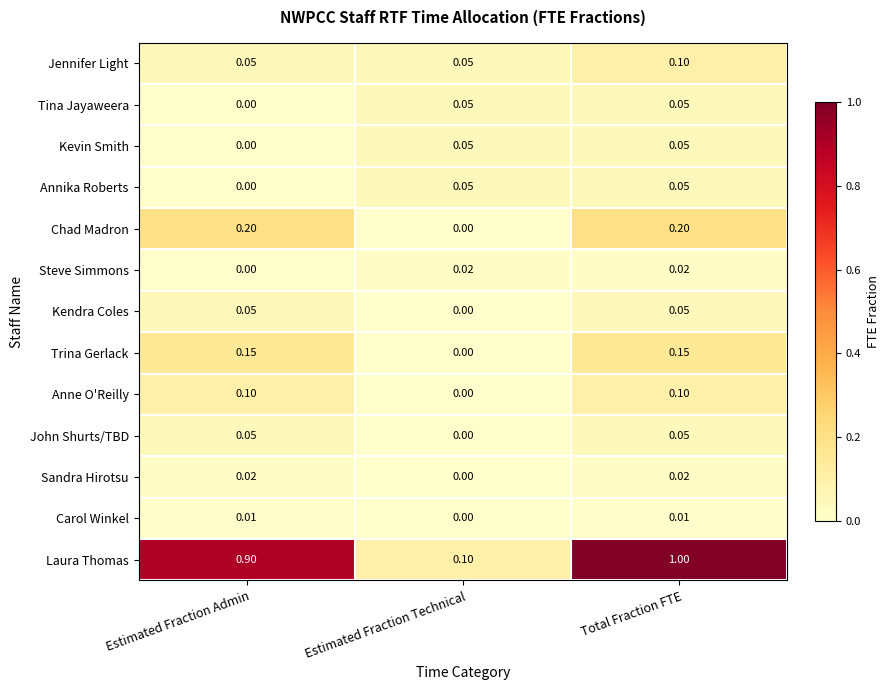

Which series has the largest range (max minus min)?

Laura Thomas